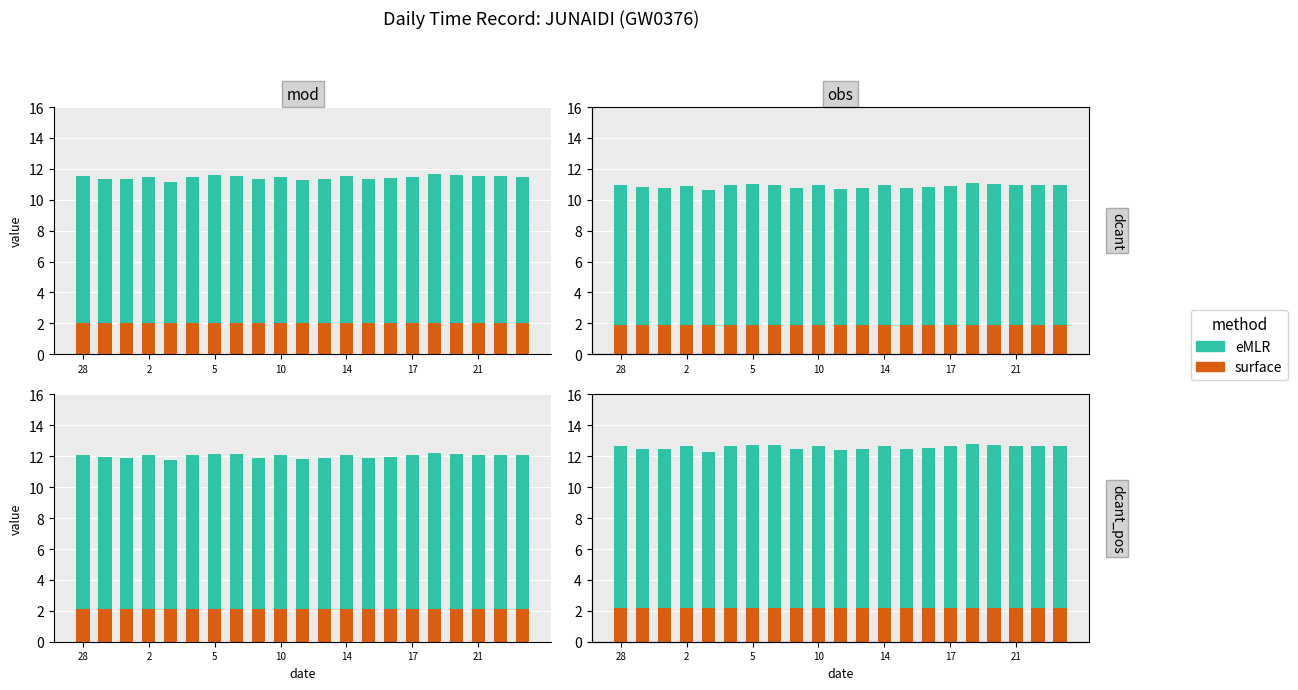

Is the value of surface at 14 greater than the value of eMLR at 18?

No